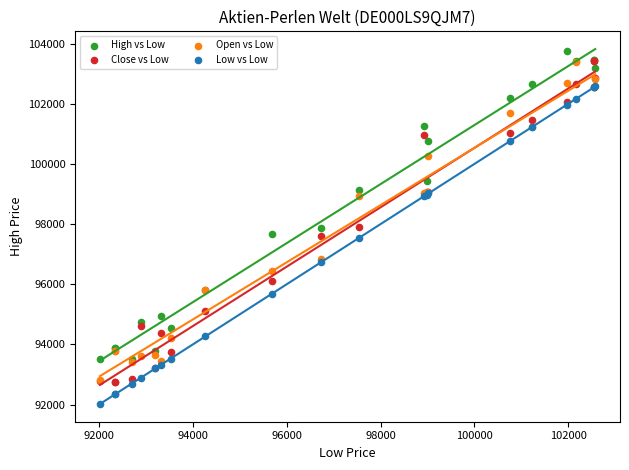

Which series contains the highest Y value?

High vs Low